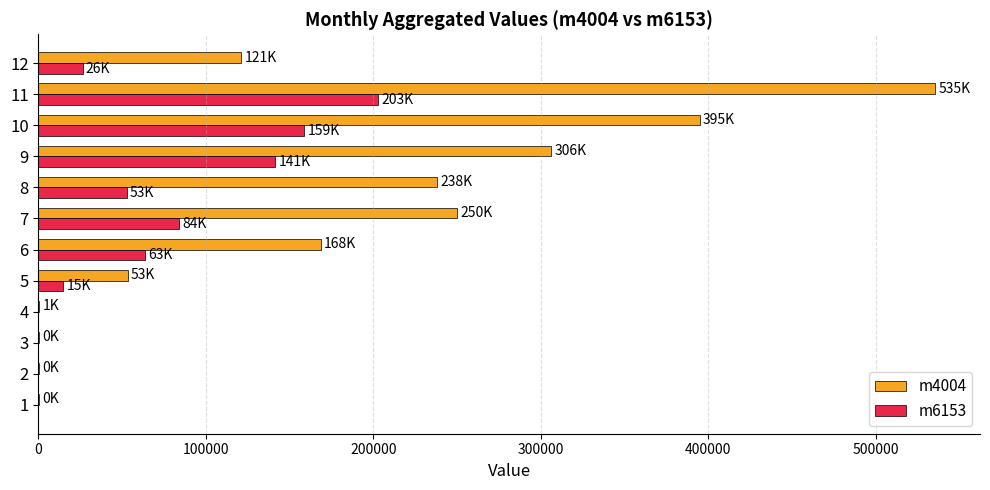

At which category is the sum across all series the highest?

11